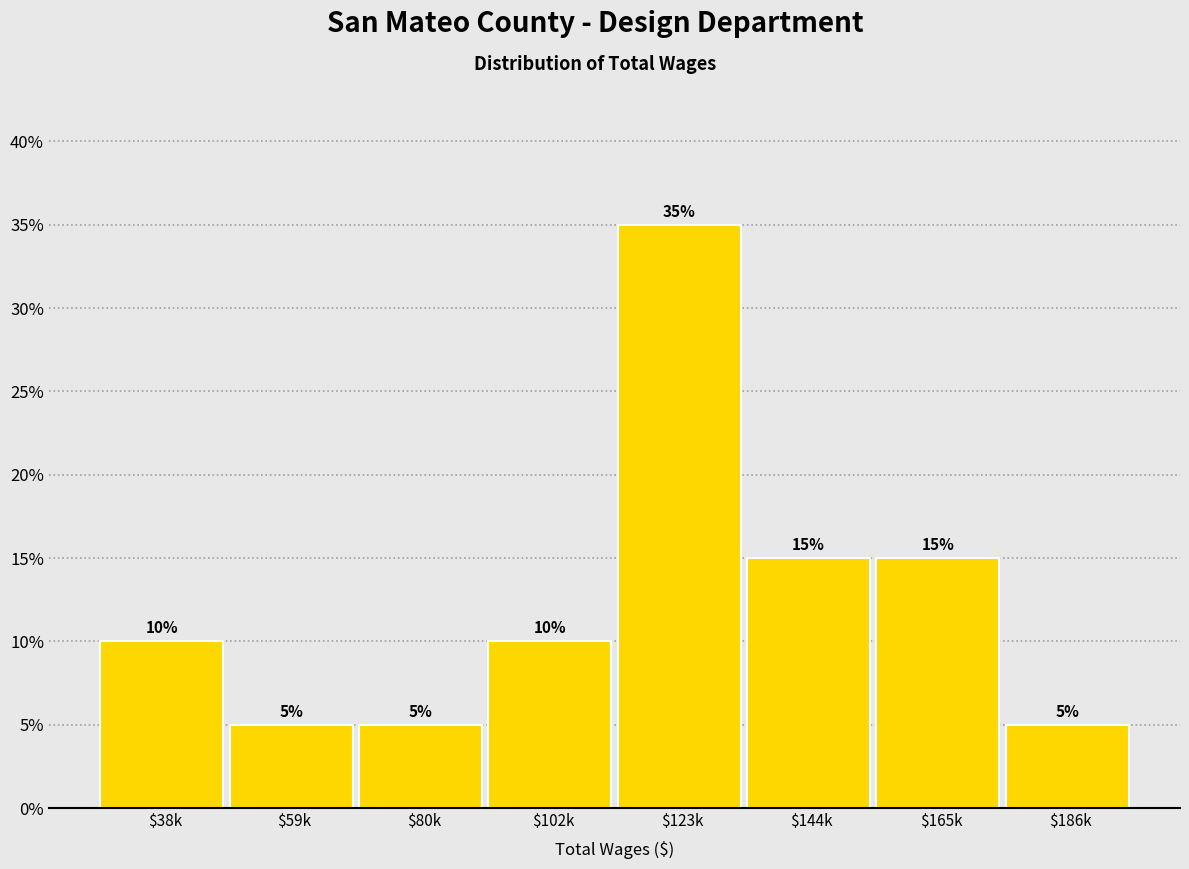

Reading left to right, list all the values displayed in this chart.

10	5	5	10	35	15	15	5